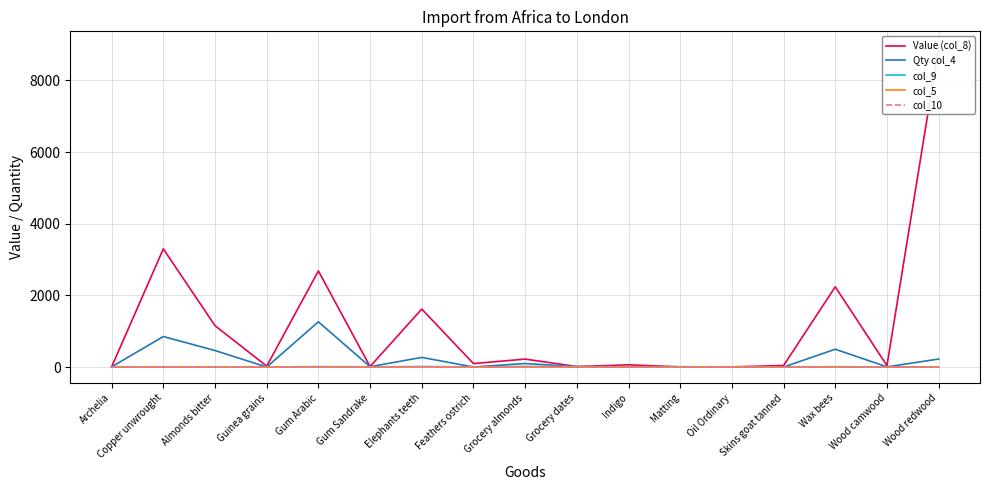

What is the maximum value for col_5?

3